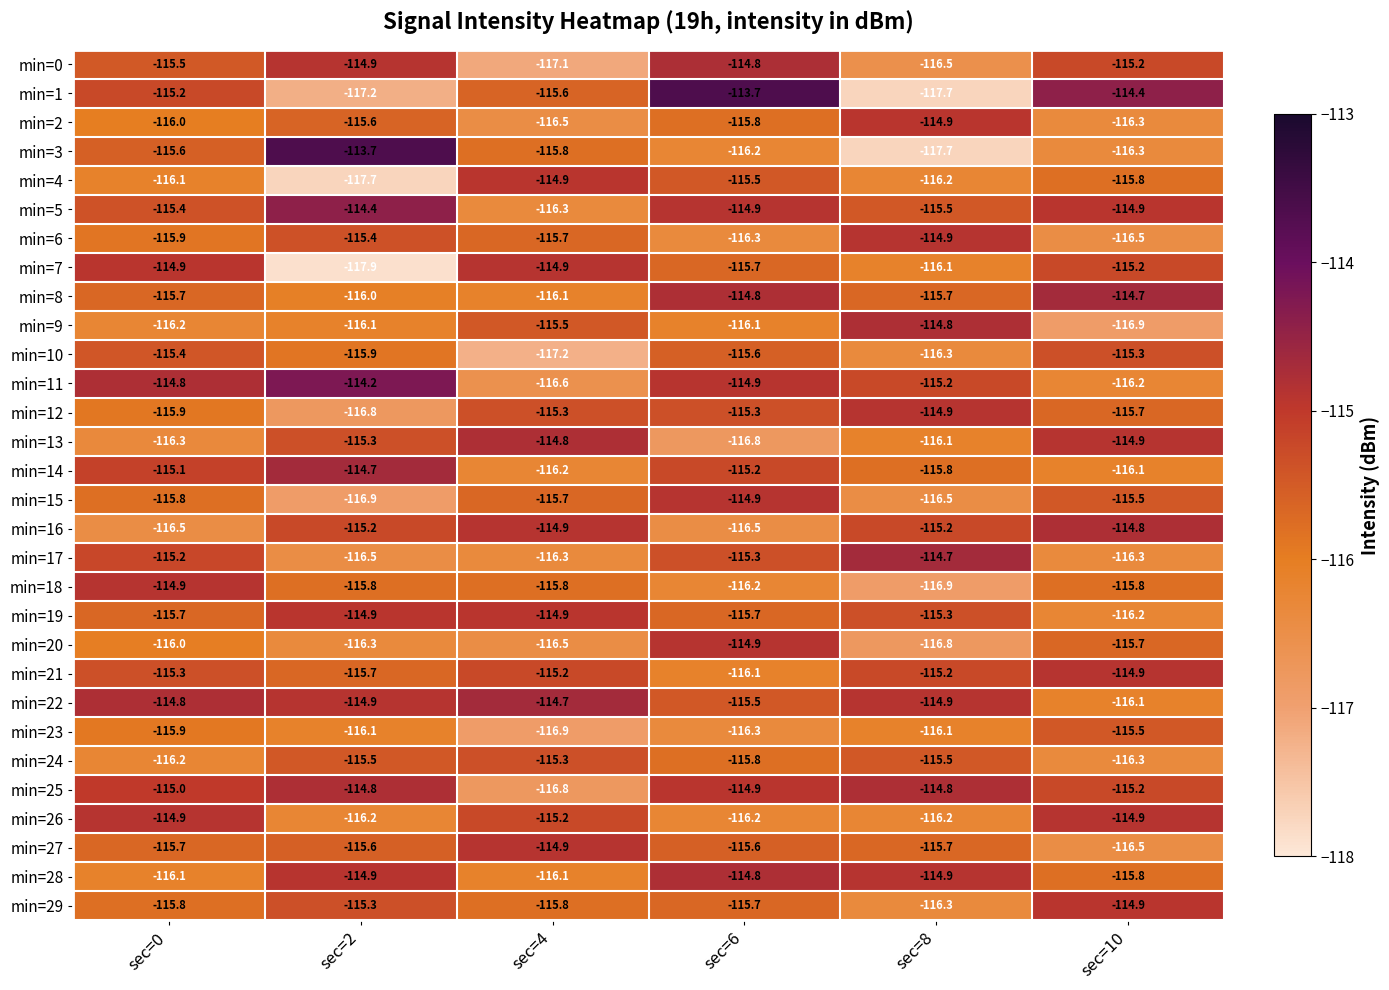

The value of min=24 at sec=0 is -116.2. True or false?

True